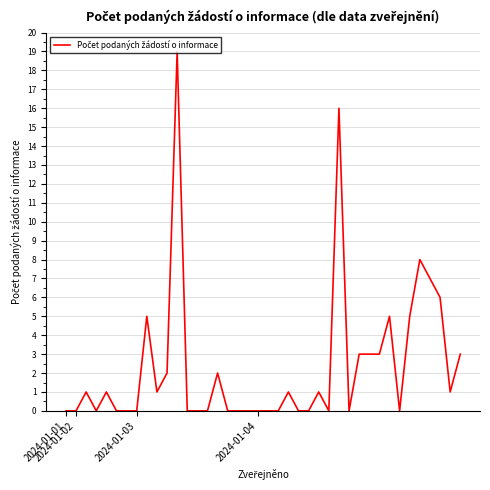

What is the maximum value shown in the chart?

19